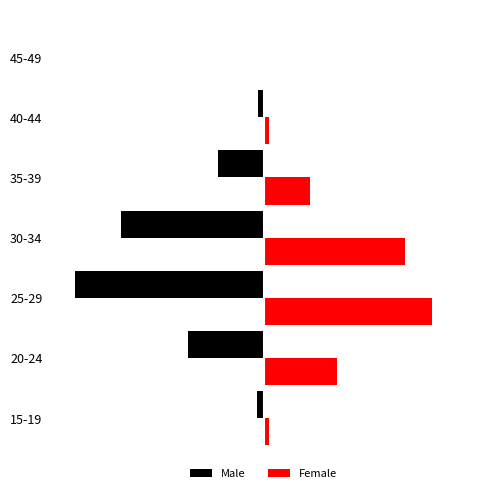

List the series in order of their peak value, highest first.

Female, Male